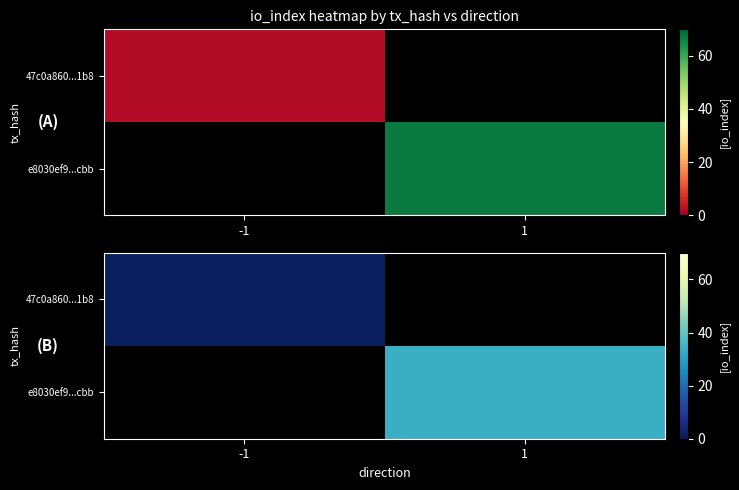

Which label corresponds to the largest value in the chart?

1